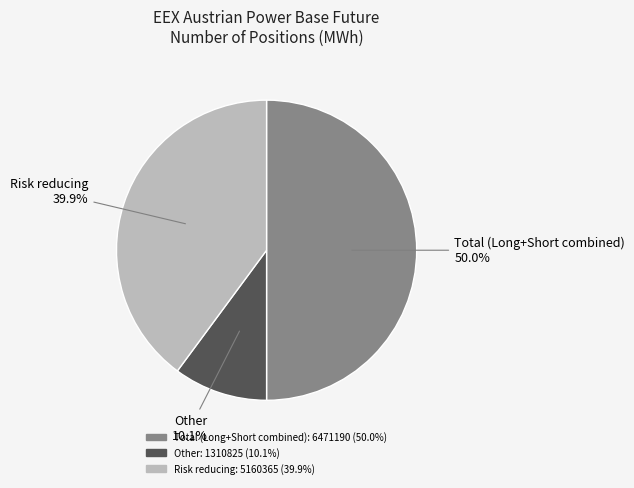

To the nearest percent, what portion does Risk reducing represent?

40%